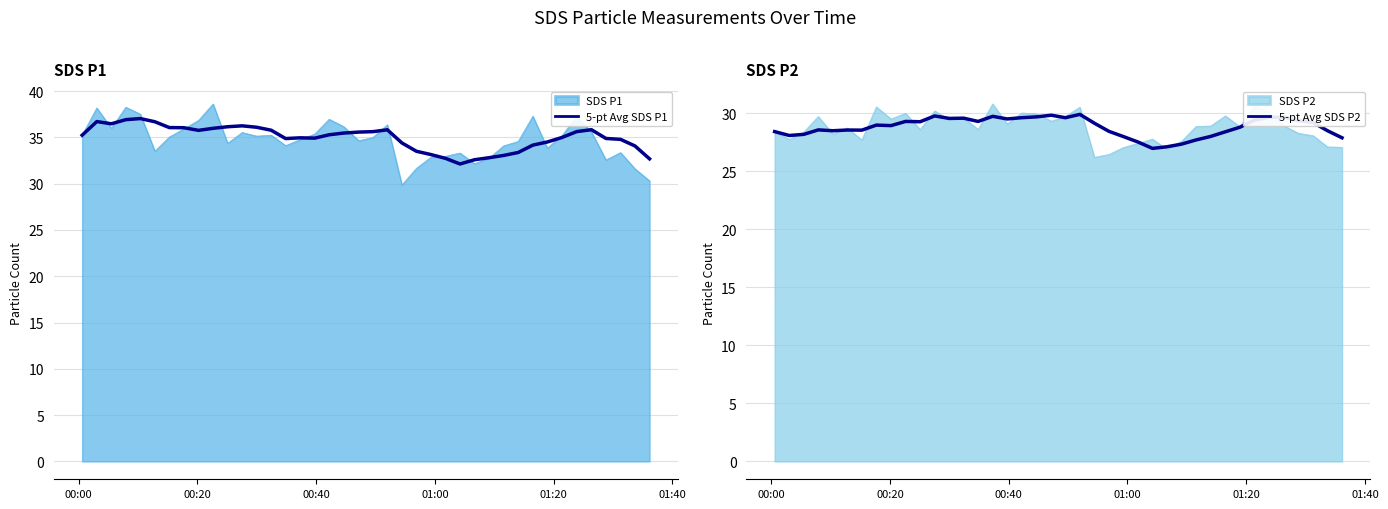

What is the lowest value of the SDS P1 series?

29.9